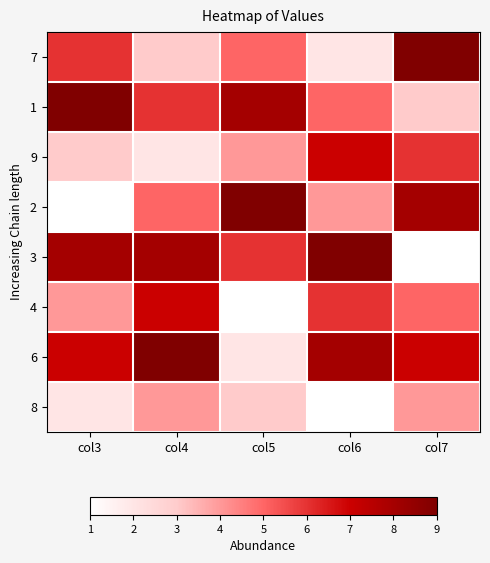

Reading right to left, transcribe all the data shown in this chart.

7: col7=9	col6=2	col5=5	col4=3	col3=6
1: col7=3	col6=5	col5=8	col4=6	col3=9
9: col7=6	col6=7	col5=4	col4=2	col3=3
2: col7=8	col6=4	col5=9	col4=5	col3=1
3: col7=1	col6=9	col5=6	col4=8	col3=8
4: col7=5	col6=6	col5=1	col4=7	col3=4
6: col7=7	col6=8	col5=2	col4=9	col3=7
8: col7=4	col6=1	col5=3	col4=4	col3=2